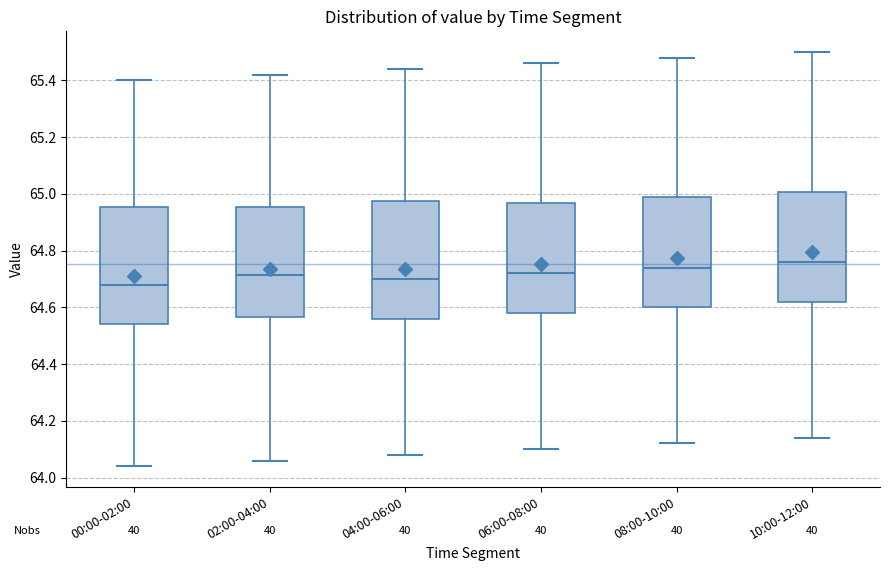

Reading left to right, transcribe this box plot: for each box, give where its median line is, the range the box spans, and where its two whiskers end, as read against the y-axis. The values are not printed on the chart, so give them approximately, as read against the axis.

00:00-02:00: median 64.68, box 64.54 to 64.96, whiskers 64.04 to 65.40
02:00-04:00: median 64.72, box 64.56 to 64.96, whiskers 64.06 to 65.42
04:00-06:00: median 64.70, box 64.56 to 64.98, whiskers 64.08 to 65.44
06:00-08:00: median 64.72, box 64.58 to 64.96, whiskers 64.10 to 65.46
08:00-10:00: median 64.74, box 64.60 to 64.98, whiskers 64.12 to 65.48
10:00-12:00: median 64.76, box 64.62 to 65.00, whiskers 64.14 to 65.50